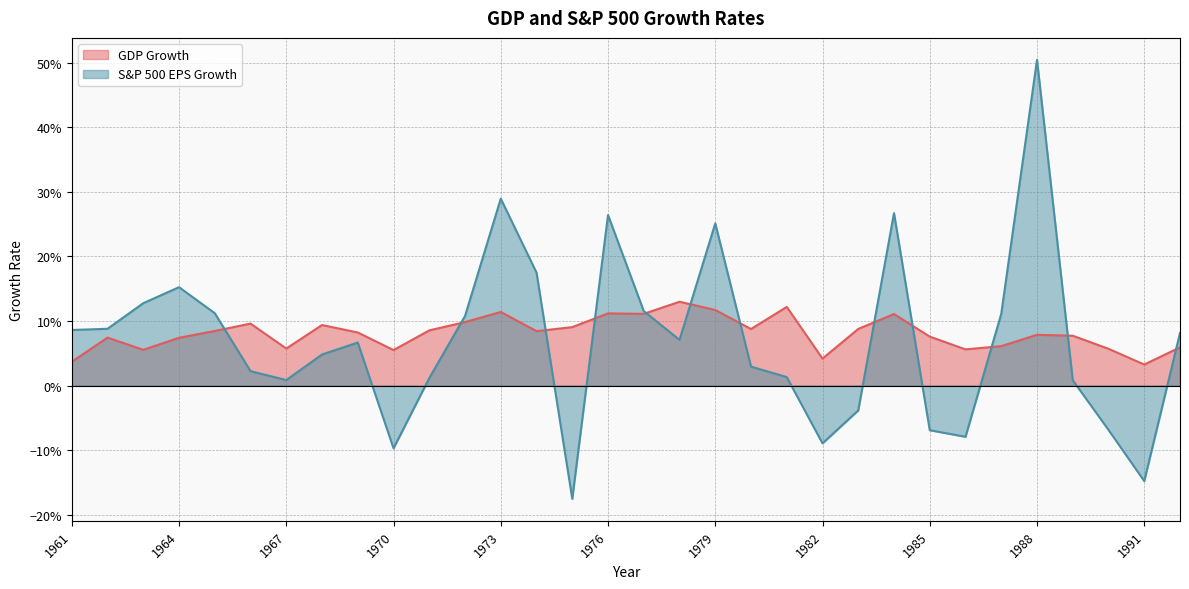

Which series has the largest total across all categories?

GDP Growth